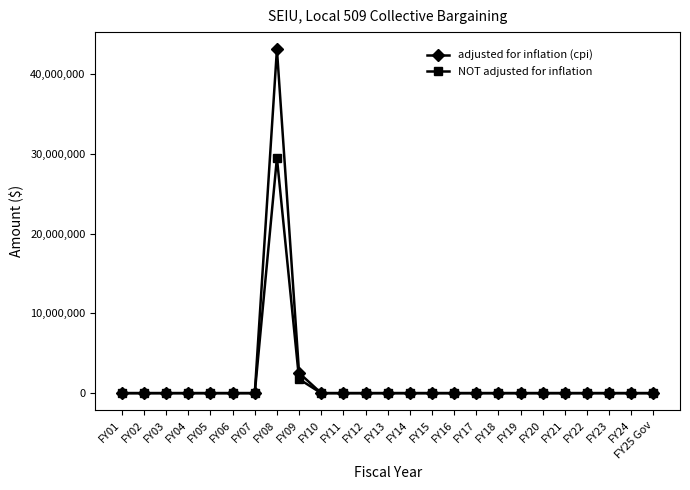

Is it true that NOT adjusted for inflation equals 0 at FY04?

True